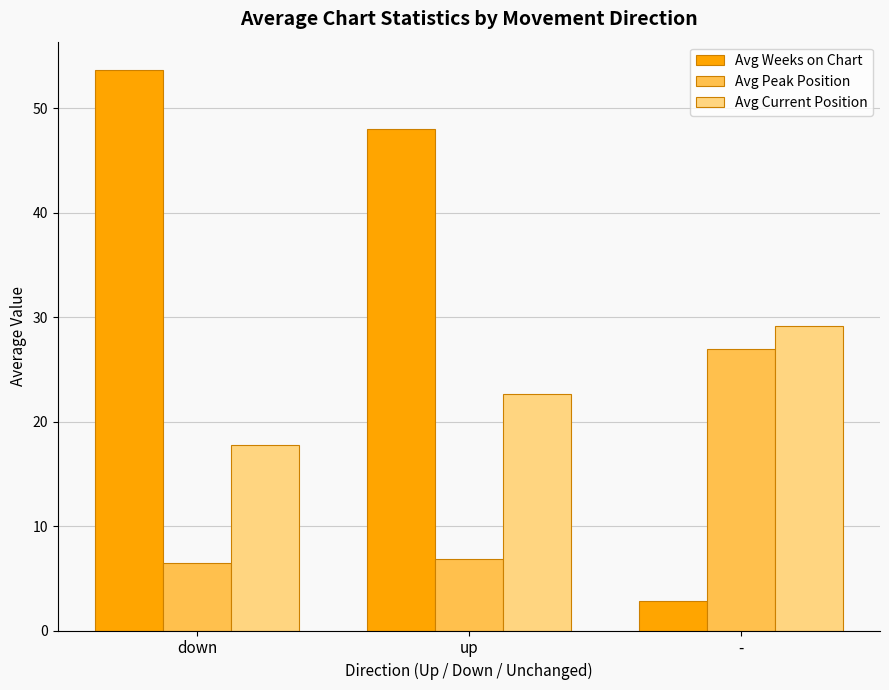

Between down and -, which series saw the biggest shift?

Avg Weeks on Chart